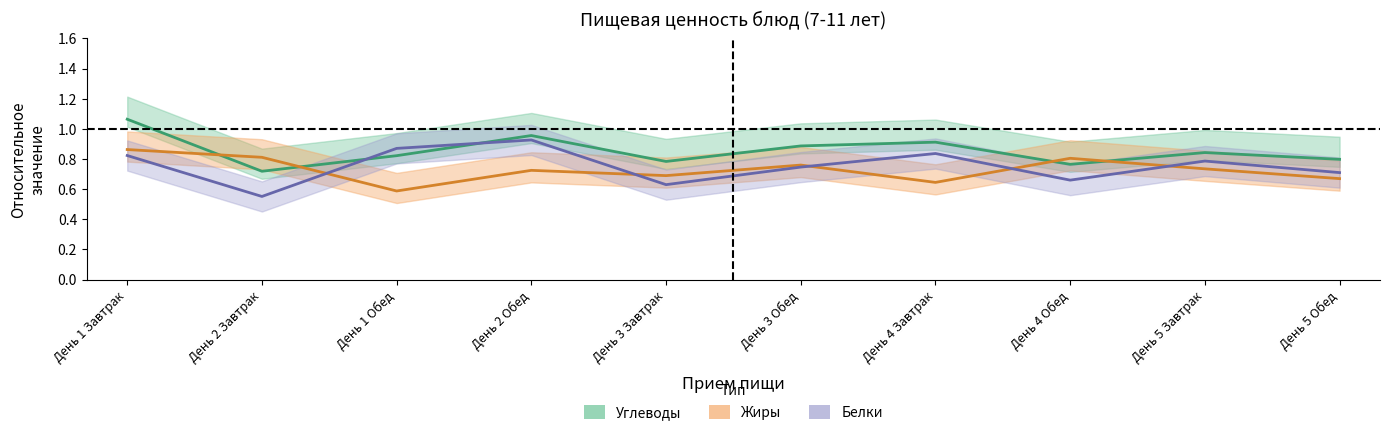

What is the total value across all series at День 2 Завтрак?

2.1